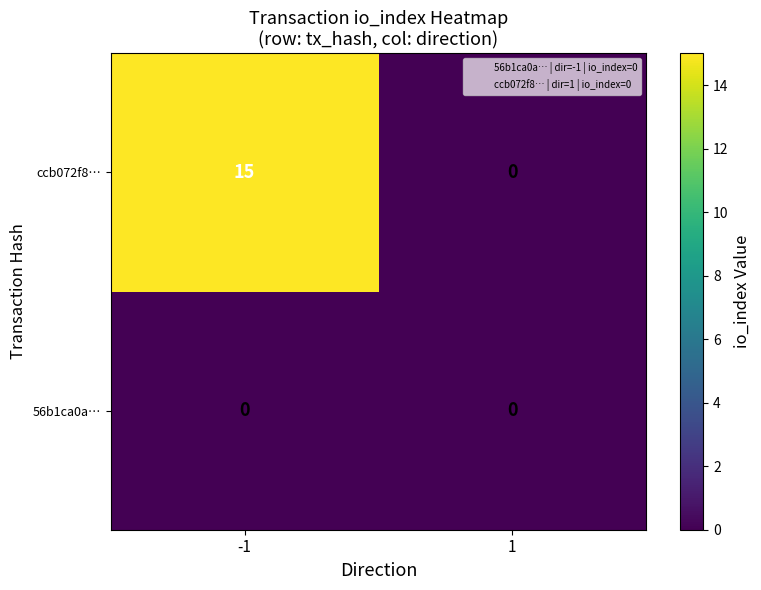

Rank the series at -1 from highest to lowest value.

ccb072f8…, 56b1ca0a…